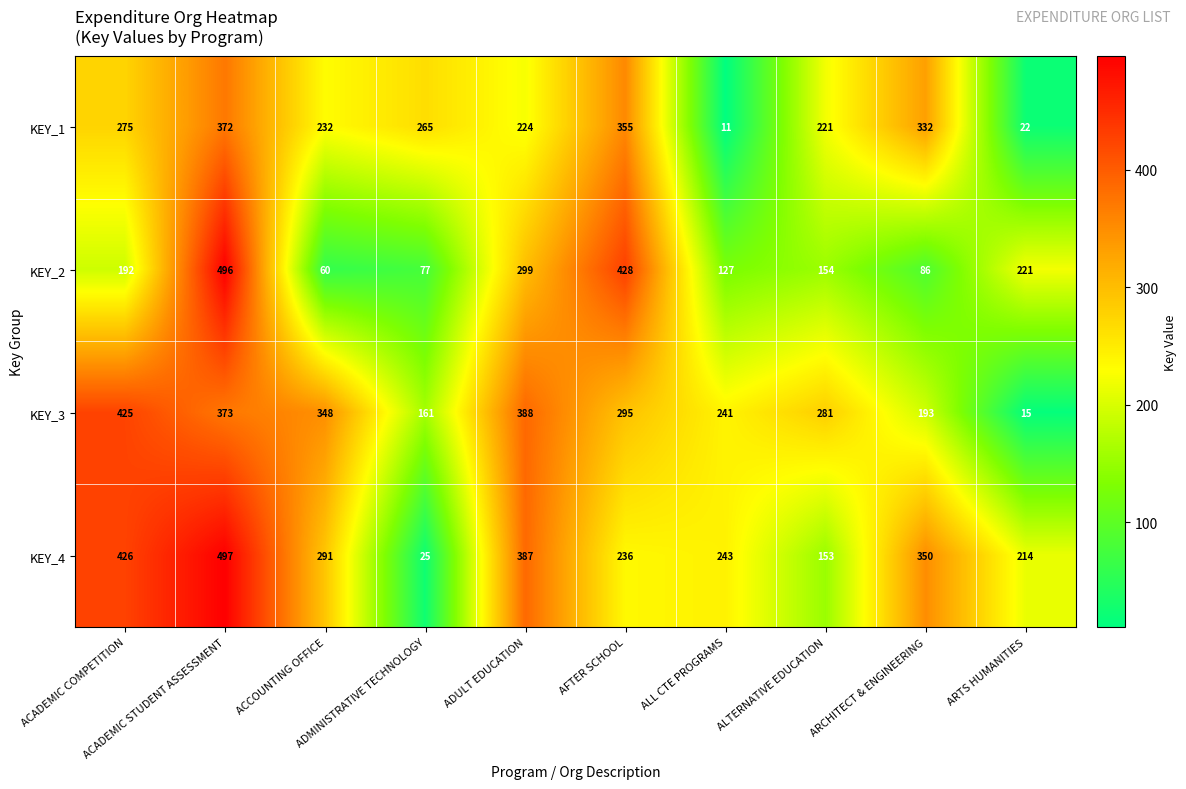

What is the difference between the maximum and minimum values in the KEY_1 series?

361